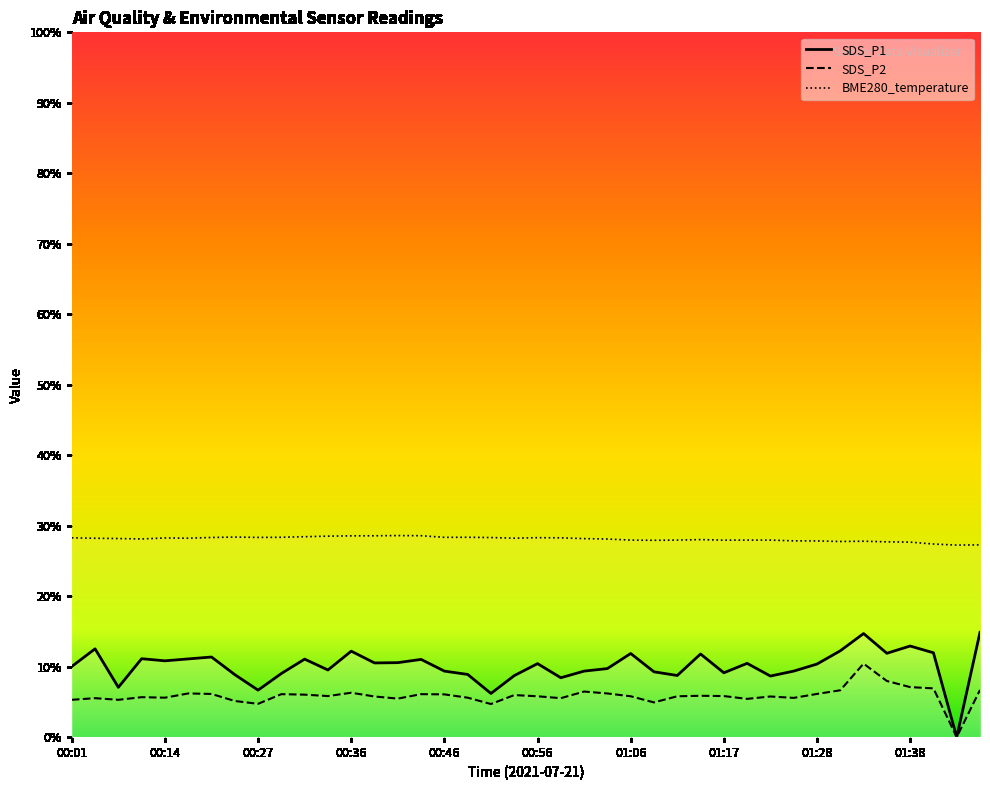

What is the label of the 19th point from the left?

00:51